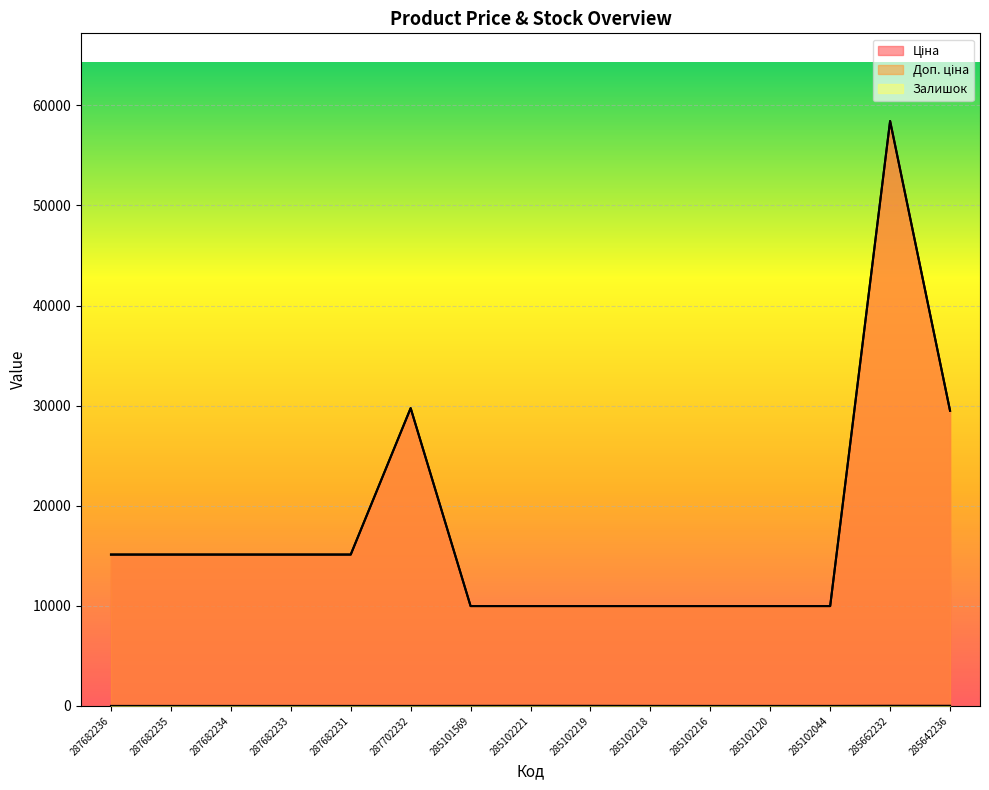

Read the Залишок value at 285102044.

1.0